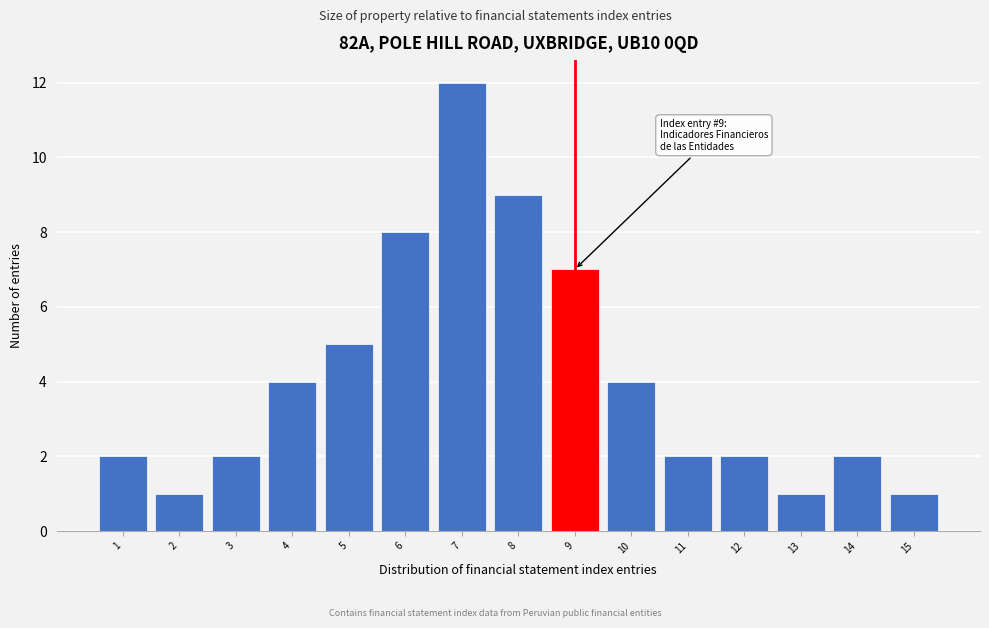

Which range on the x-axis has the tallest bar?

6.5 to 7.5